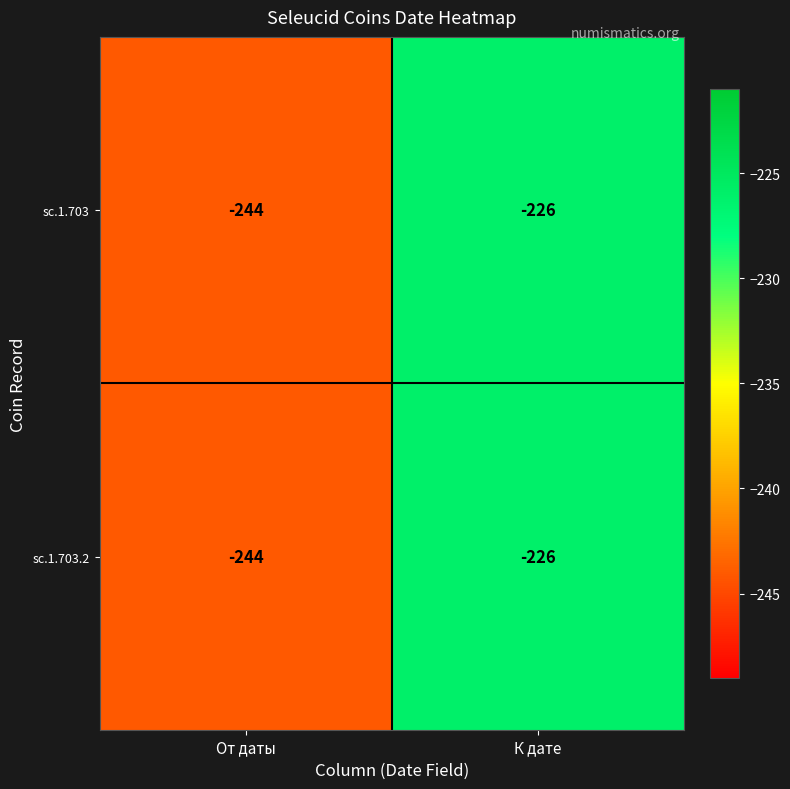

What is the total value across all series at К дате?

-452